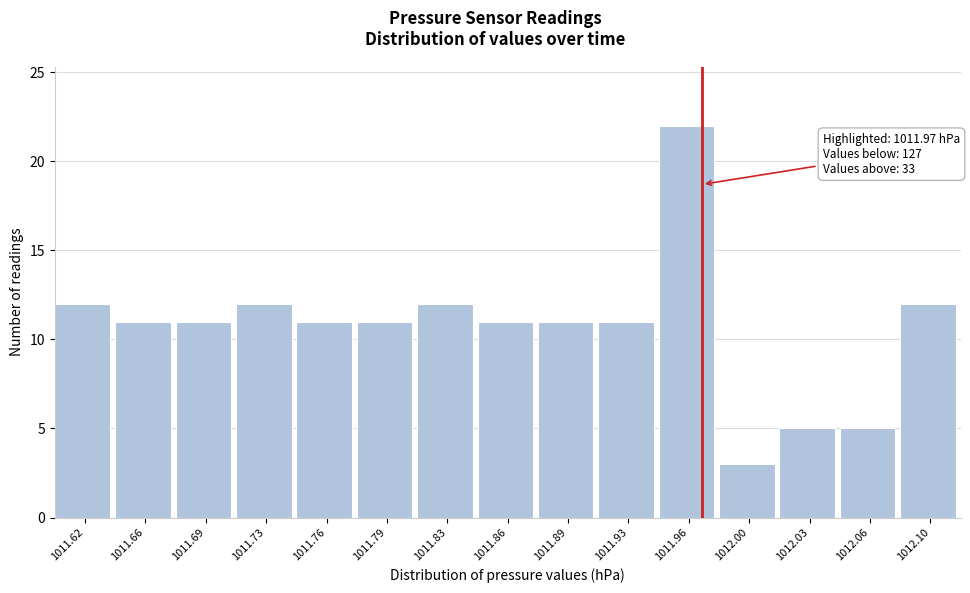

Which range on the x-axis has the tallest bar?

1011.945 to 1011.980